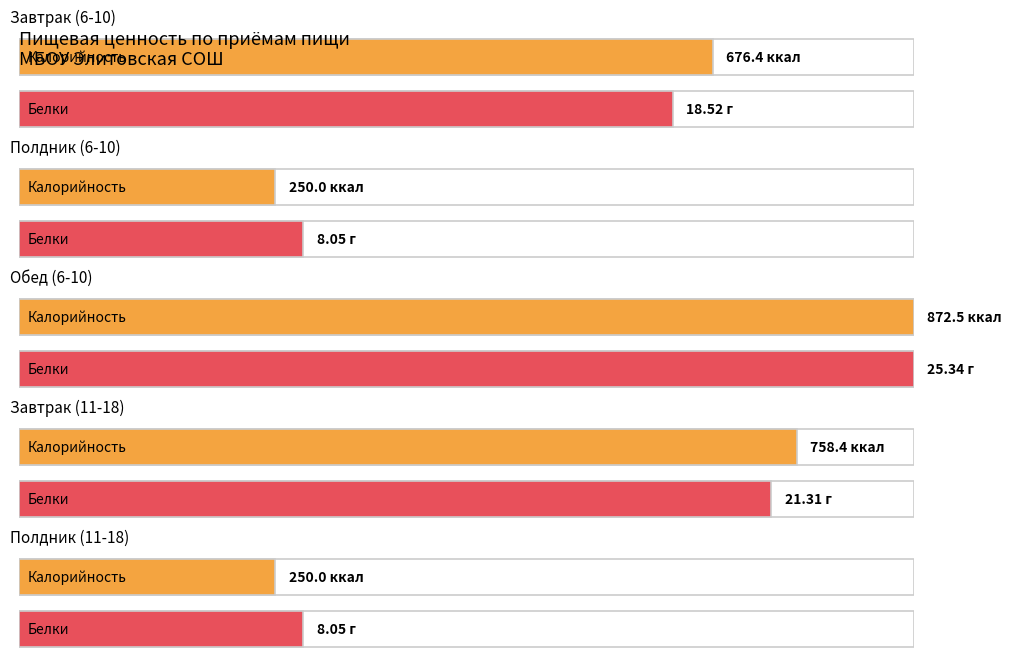

What is the value of the Белки bar at the 2nd from the left?

8.1